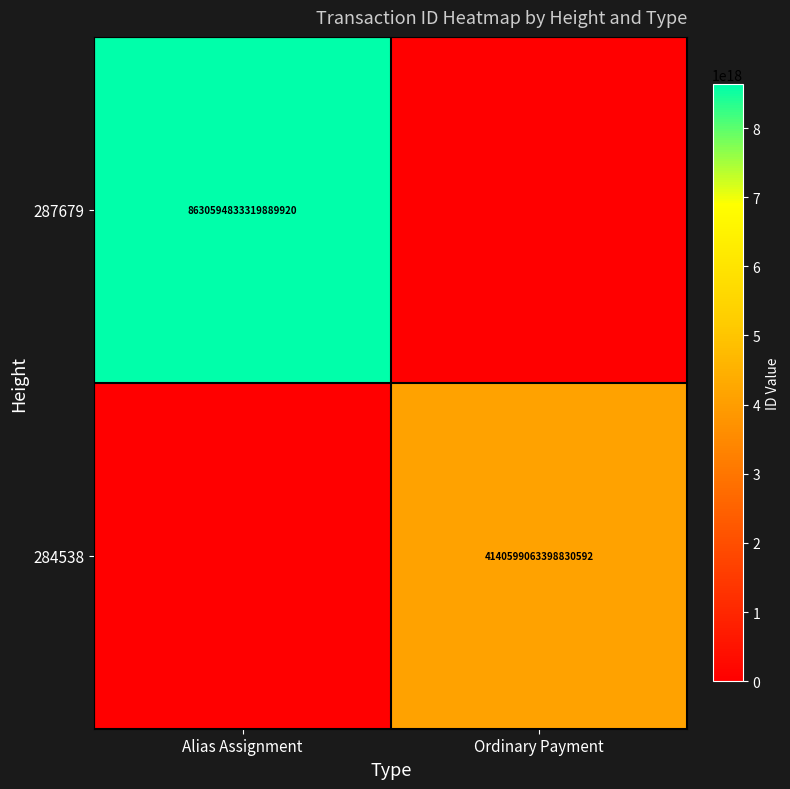

The 284538 series shows 4140599063398830592 at Ordinary Payment. True or false?

True